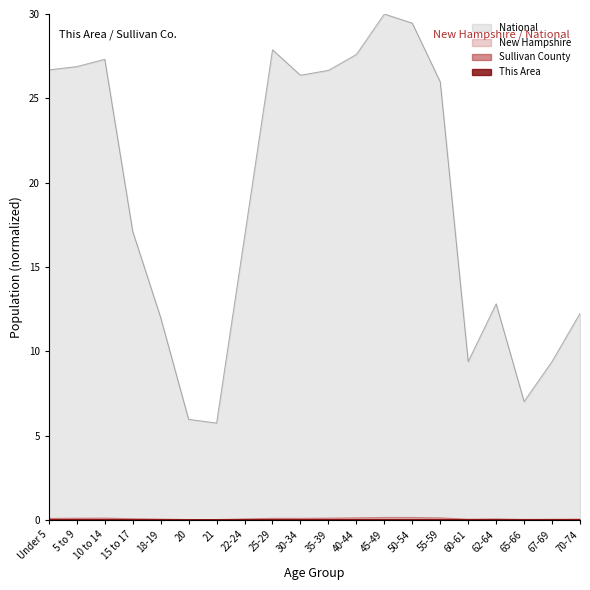

True or false: This Area and National cross at least once.

False